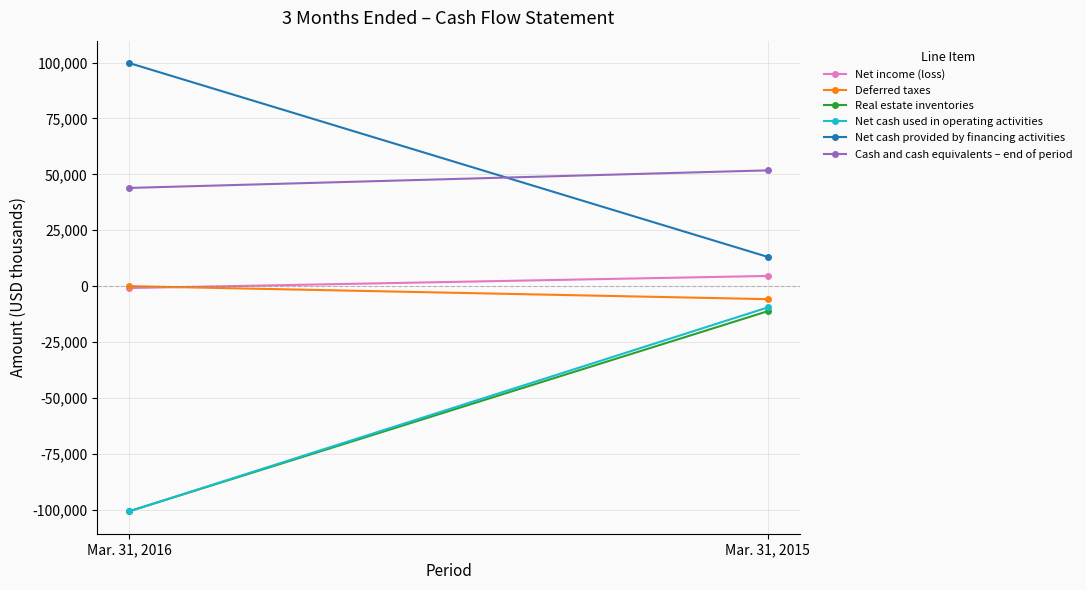

At how many categories does at least one series exceed -65711?

2